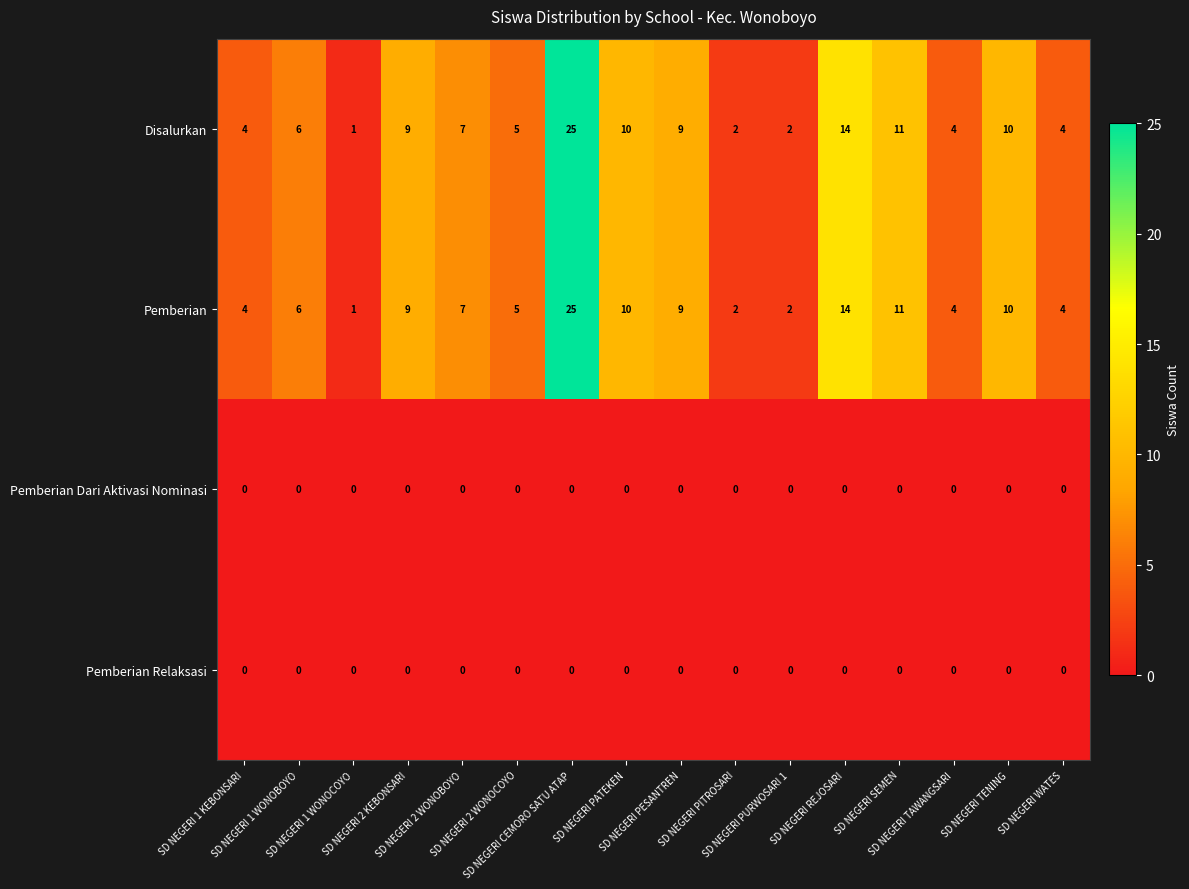

What is the highest value of the Pemberian series?

25